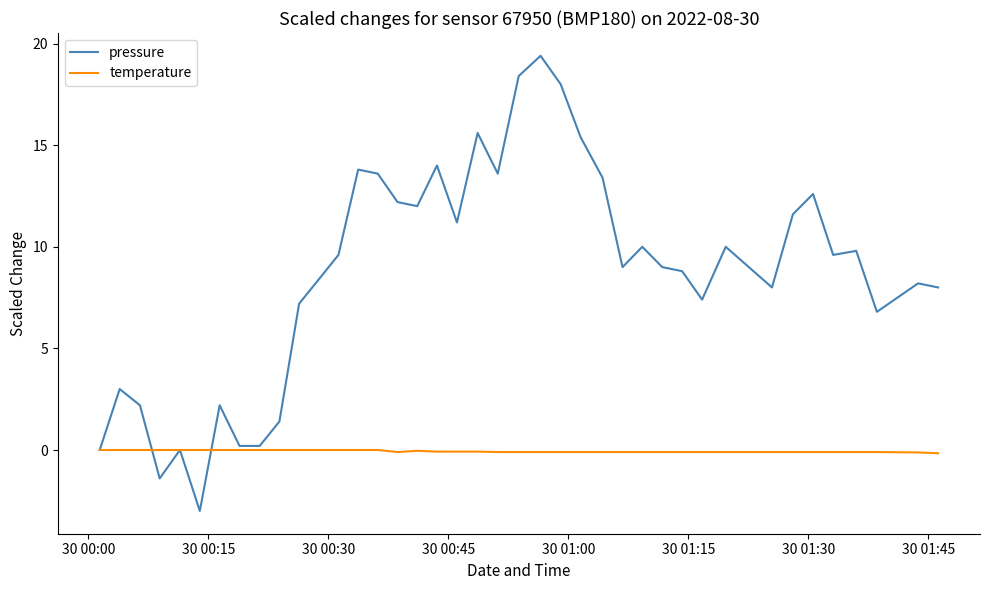

Which series has the widest spread of values?

pressure